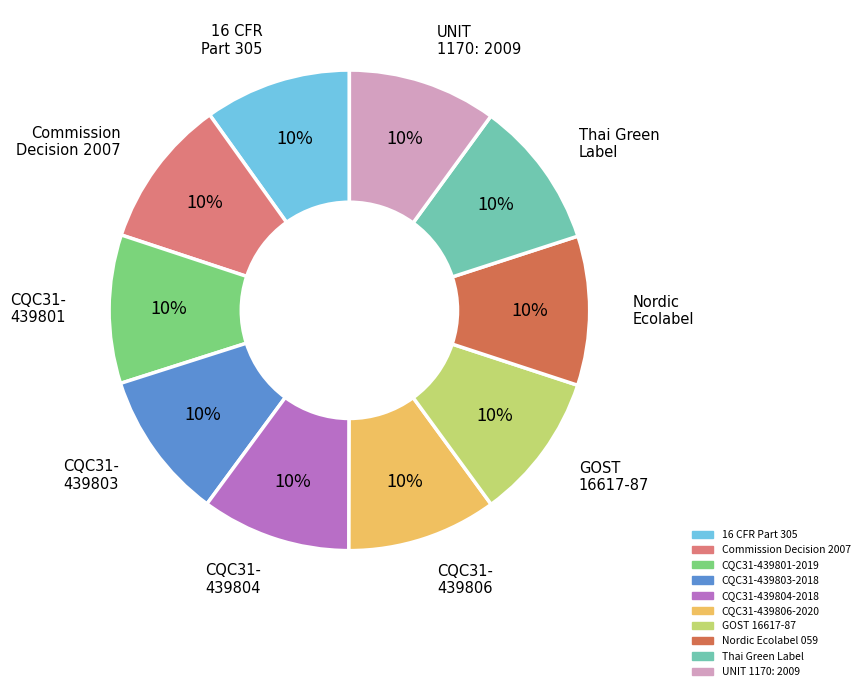

Does GOST 16617-87 represent more than half of the total?

No